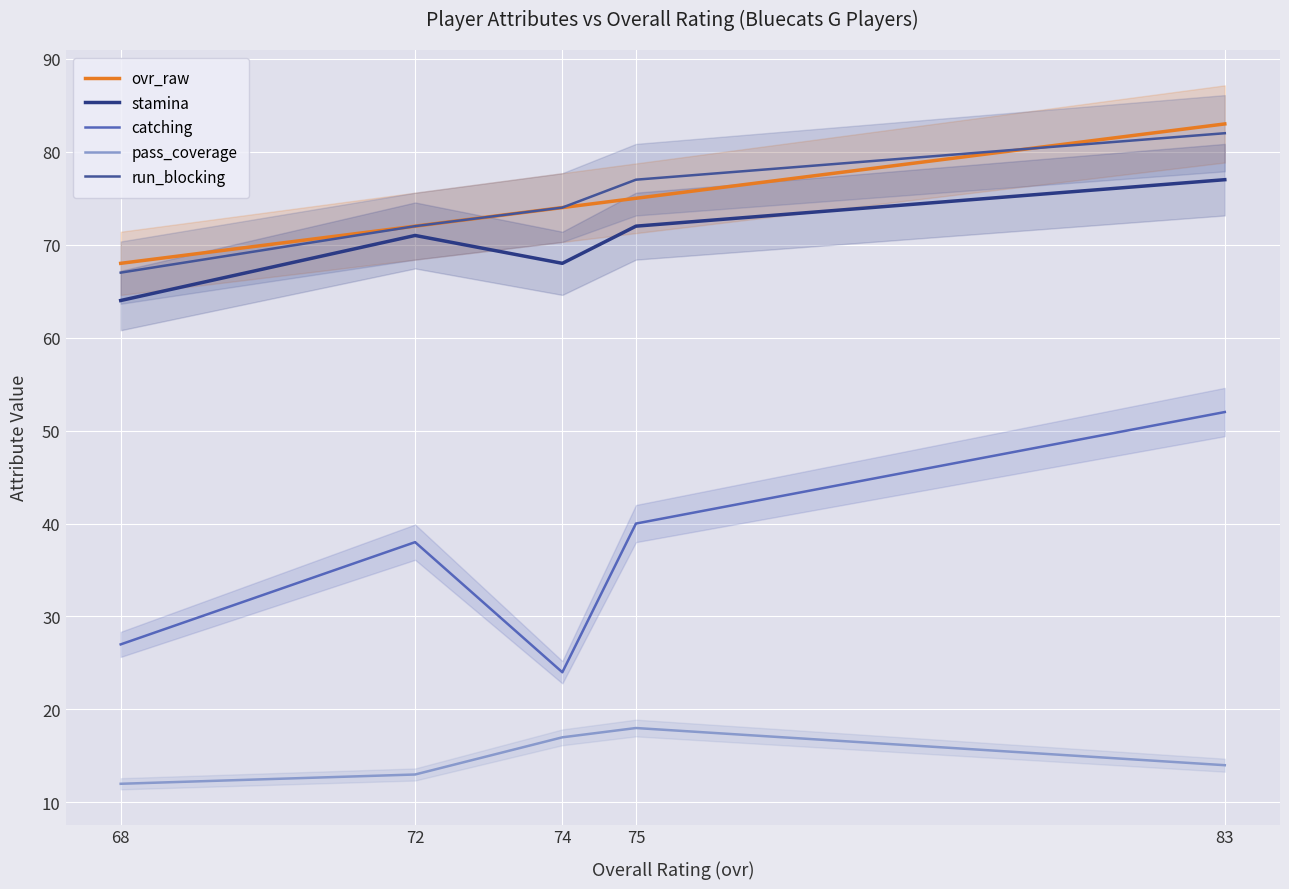

What is the difference between the second highest and second lowest values in the pass_coverage series?

4